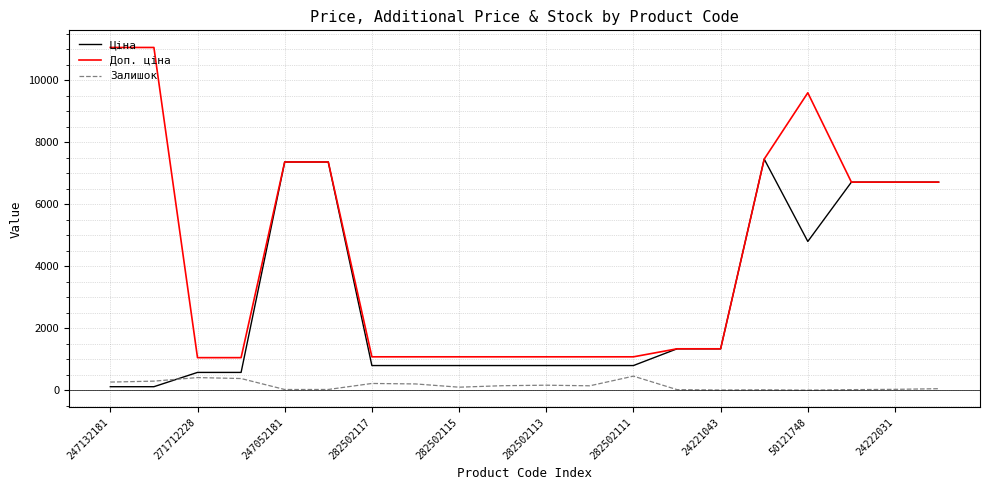

Which series has the largest total across all categories?

Доп. ціна